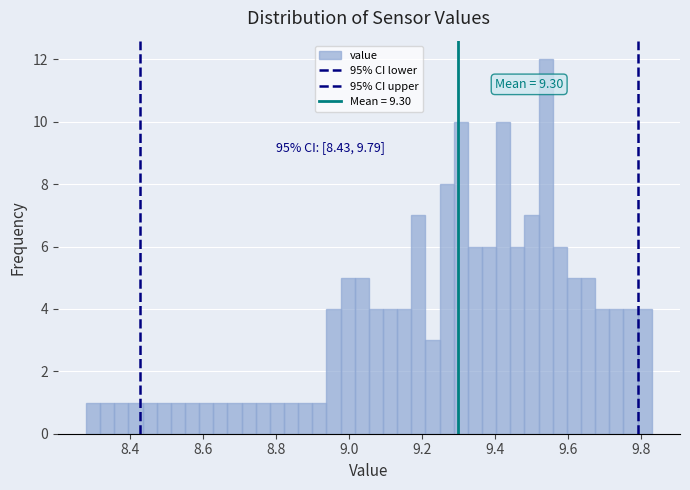

Read against the x-axis, roughly where is the centre of the tallest bar?

9.54